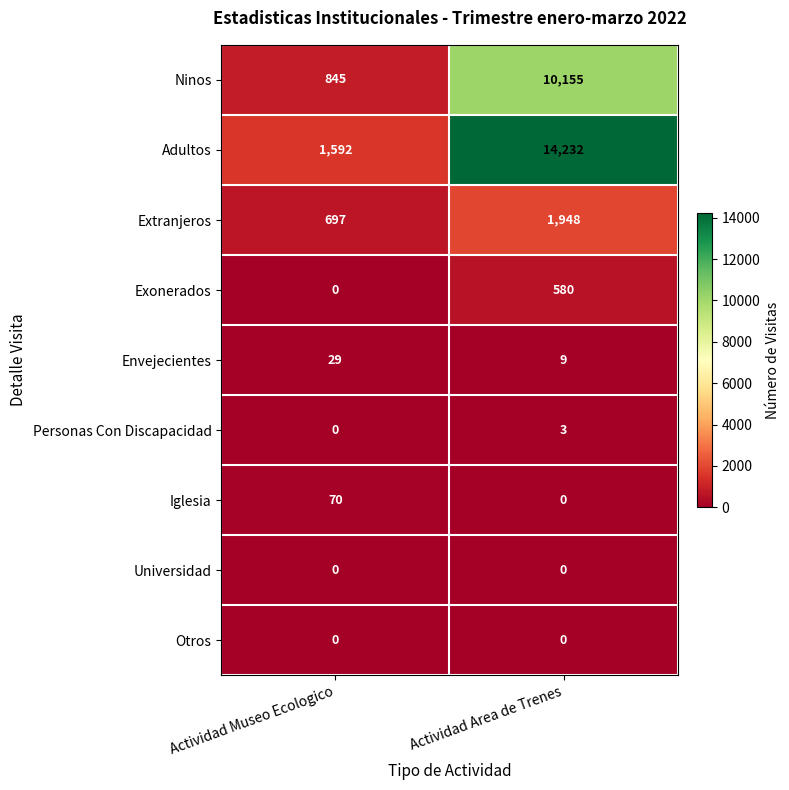

At which category is the sum across all series the highest?

Actividad Area de Trenes